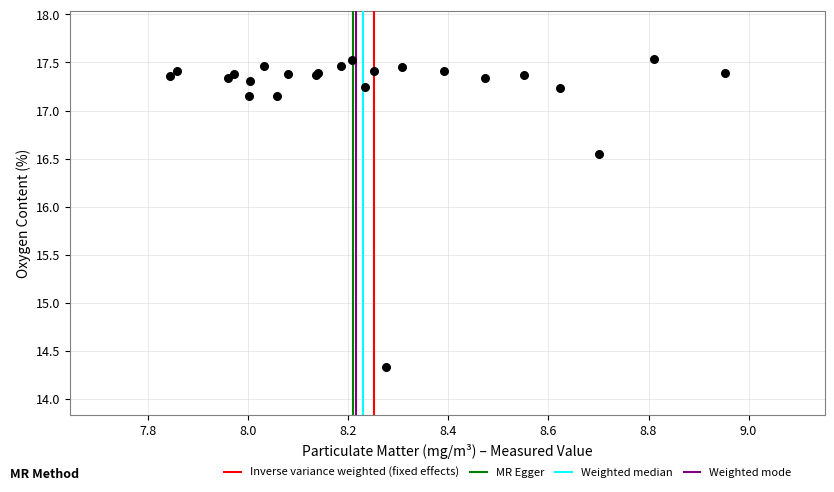

What Y value in the scatter plot is closest to 15?

14.3